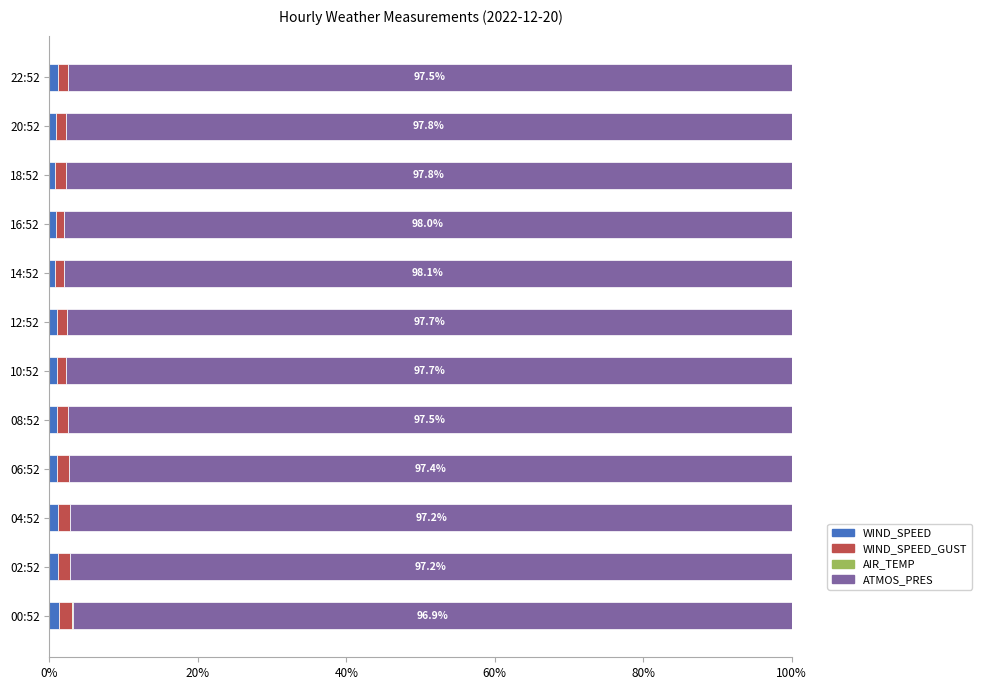

How many distinct data groups are displayed?

4